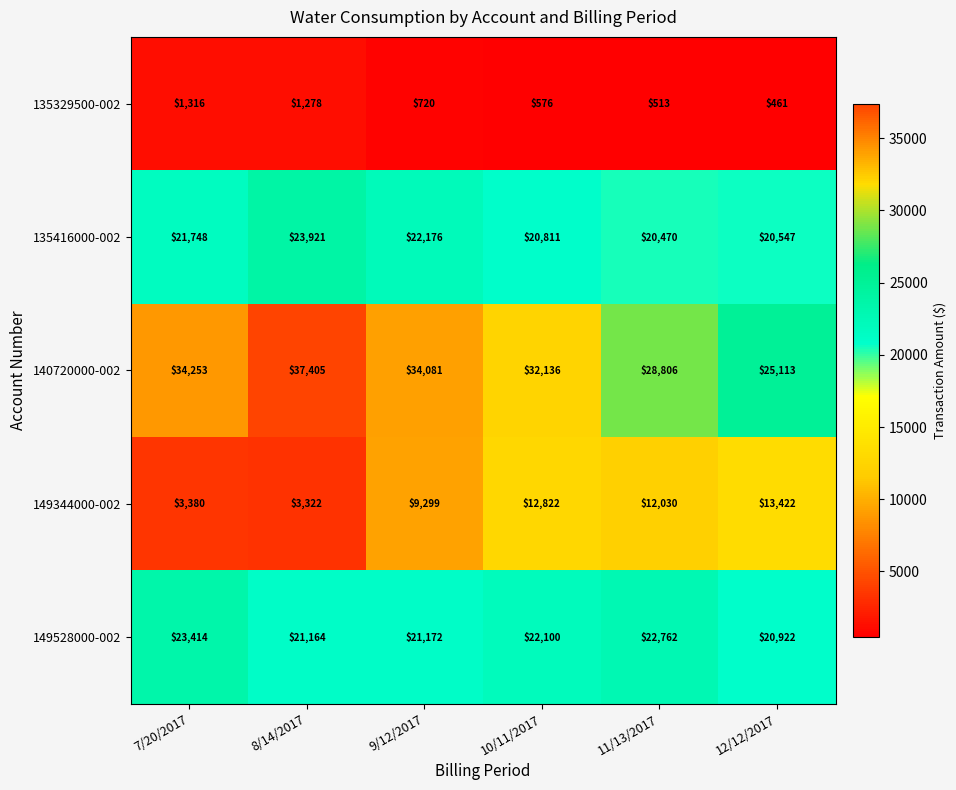

Reading left to right, list all the values displayed in this chart.

135329500-002: 1316	1278	720	576	513	461
135416000-002: 21748	23921	22176	20811	20470	20547
140720000-002: 34253	37405	34081	32136	28806	25113
149344000-002: 3380	3322	9299	12822	12030	13422
149528000-002: 23414	21164	21172	22100	22762	20922